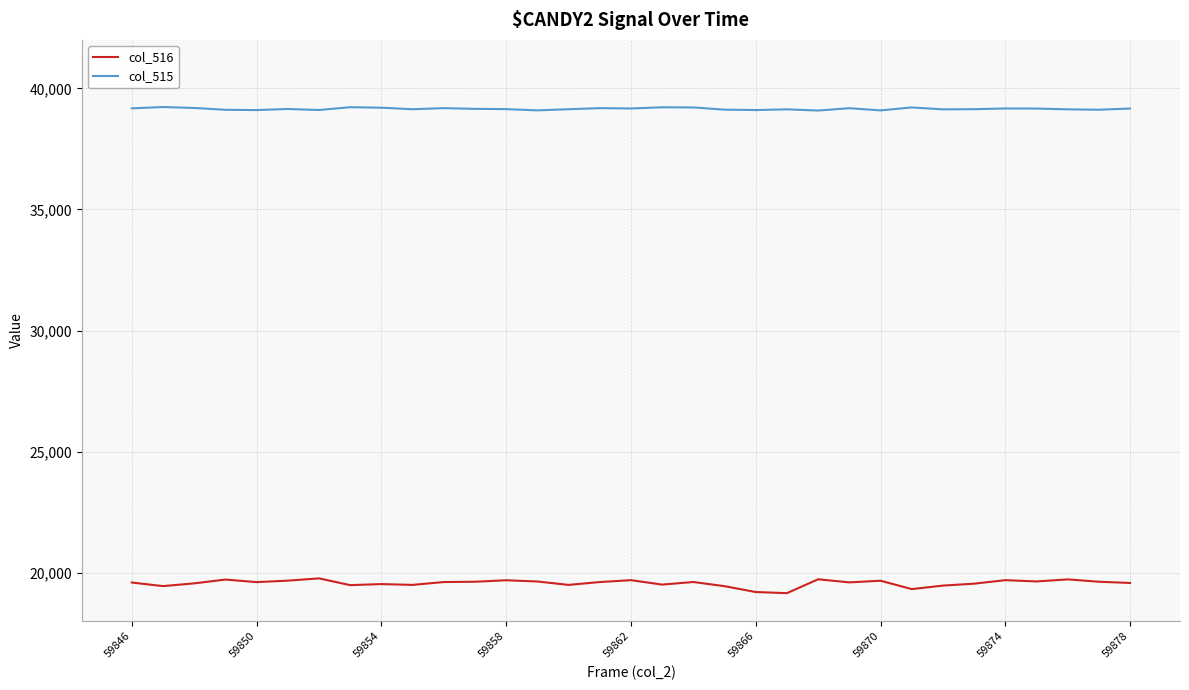

Which series has the widest spread of values?

col_516